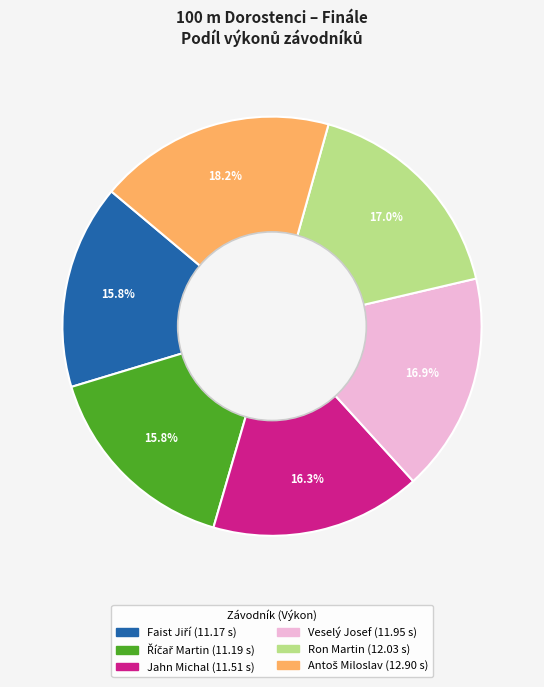

What portion of the pie excludes Veselý Josef?

83.1%